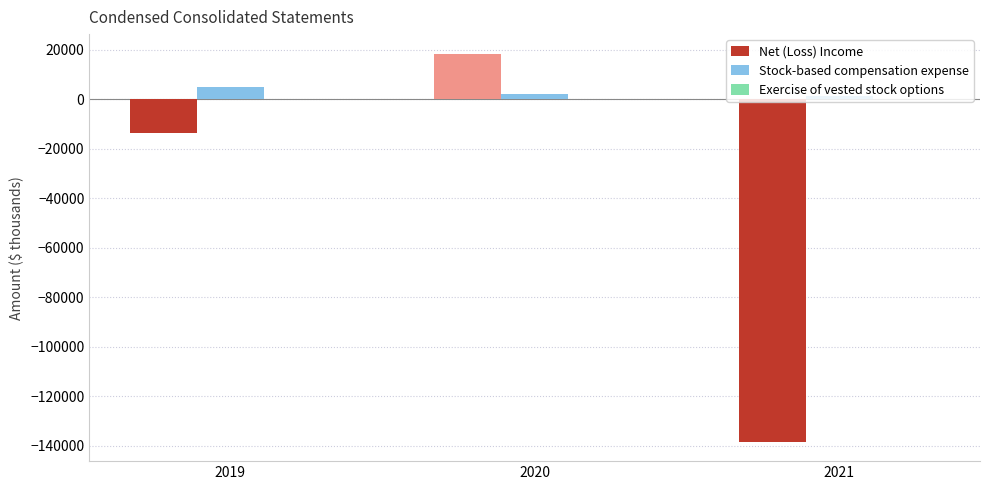

The value of Net (Loss) Income at 2020 is 7879. True or false?

False